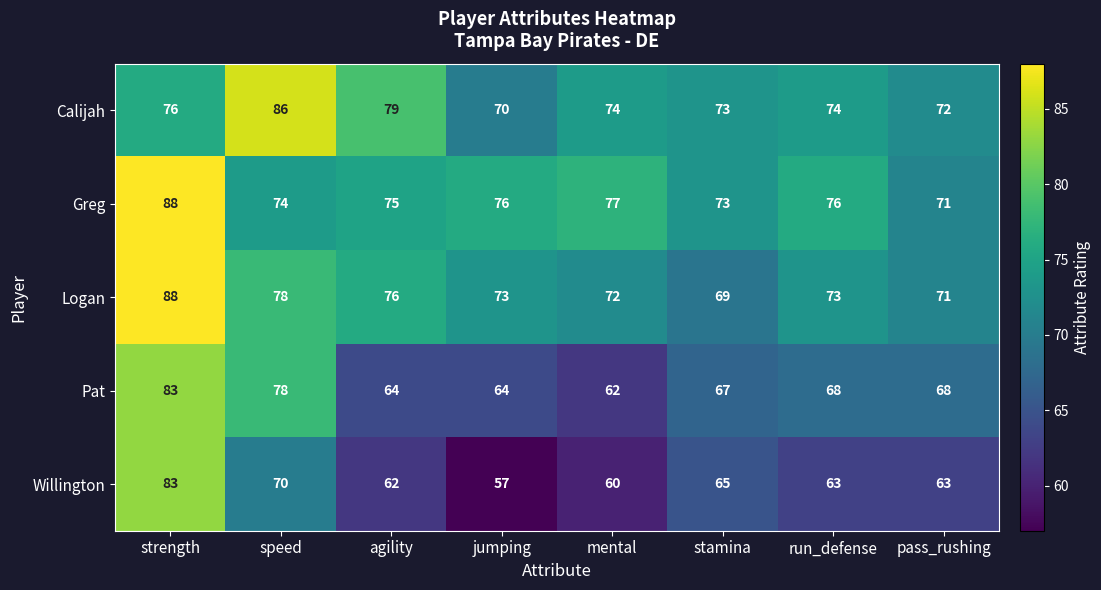

At how many categories does at least one series exceed 66?

8